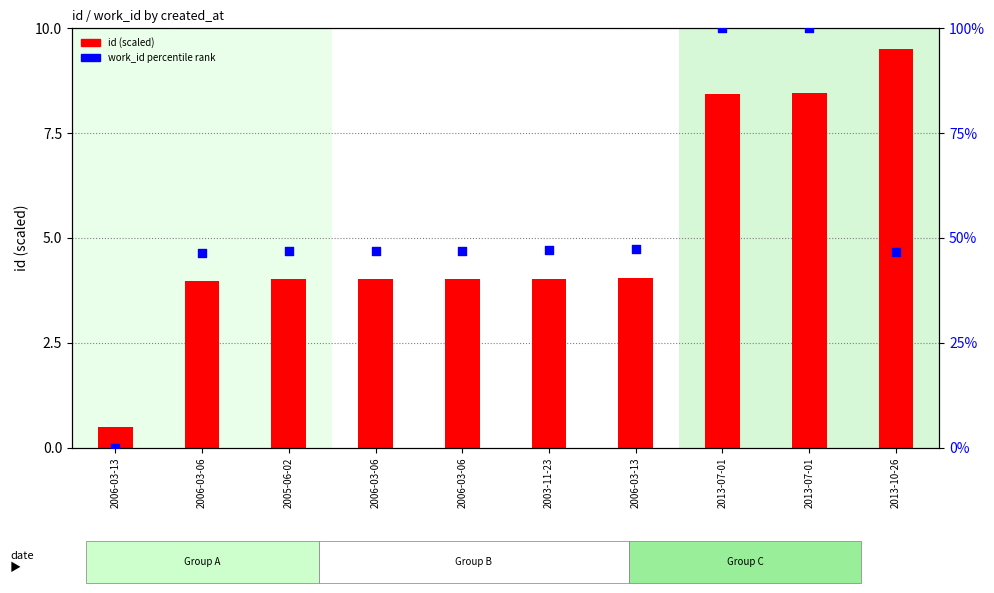

Which series reaches the minimum Y coordinate?

work_id % rank